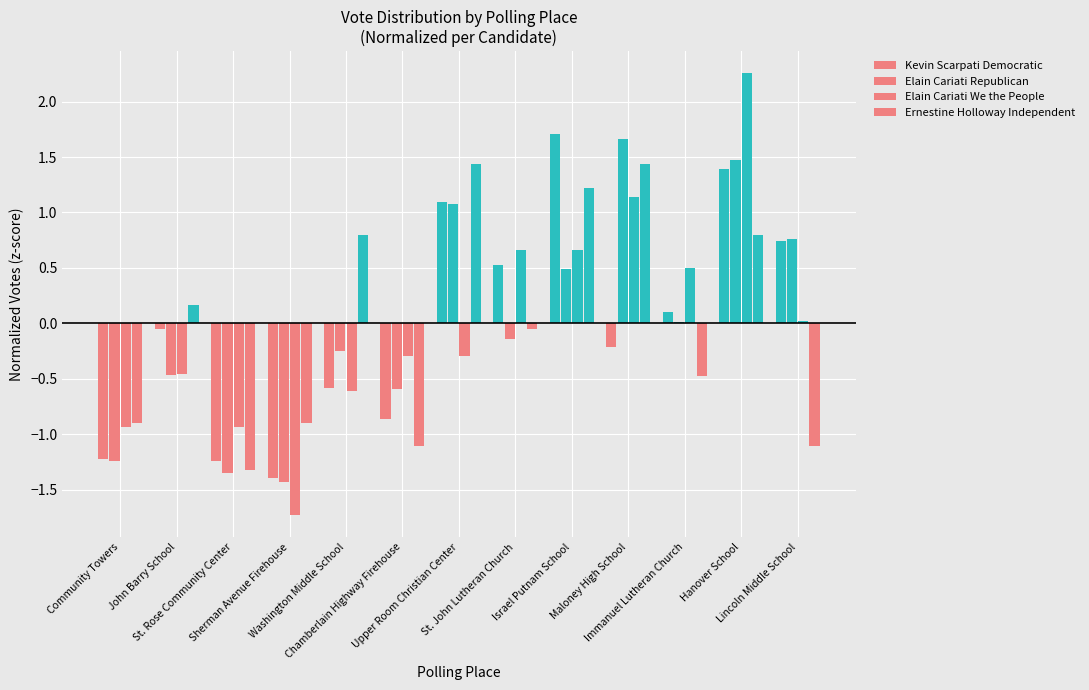

Count the number of data series in this chart.

4